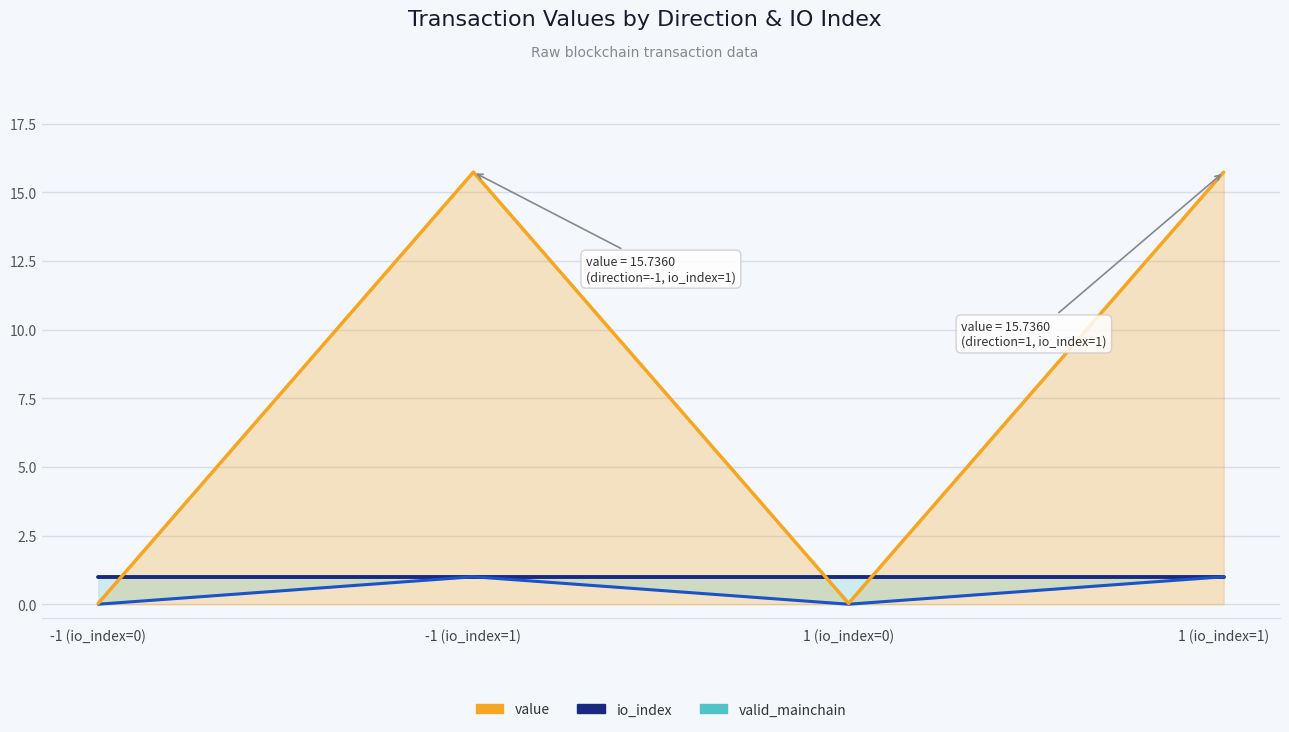

List the labels in order of valid_mainchain value, smallest first.

-1 (io_index=0), -1 (io_index=1), 1 (io_index=0), 1 (io_index=1)